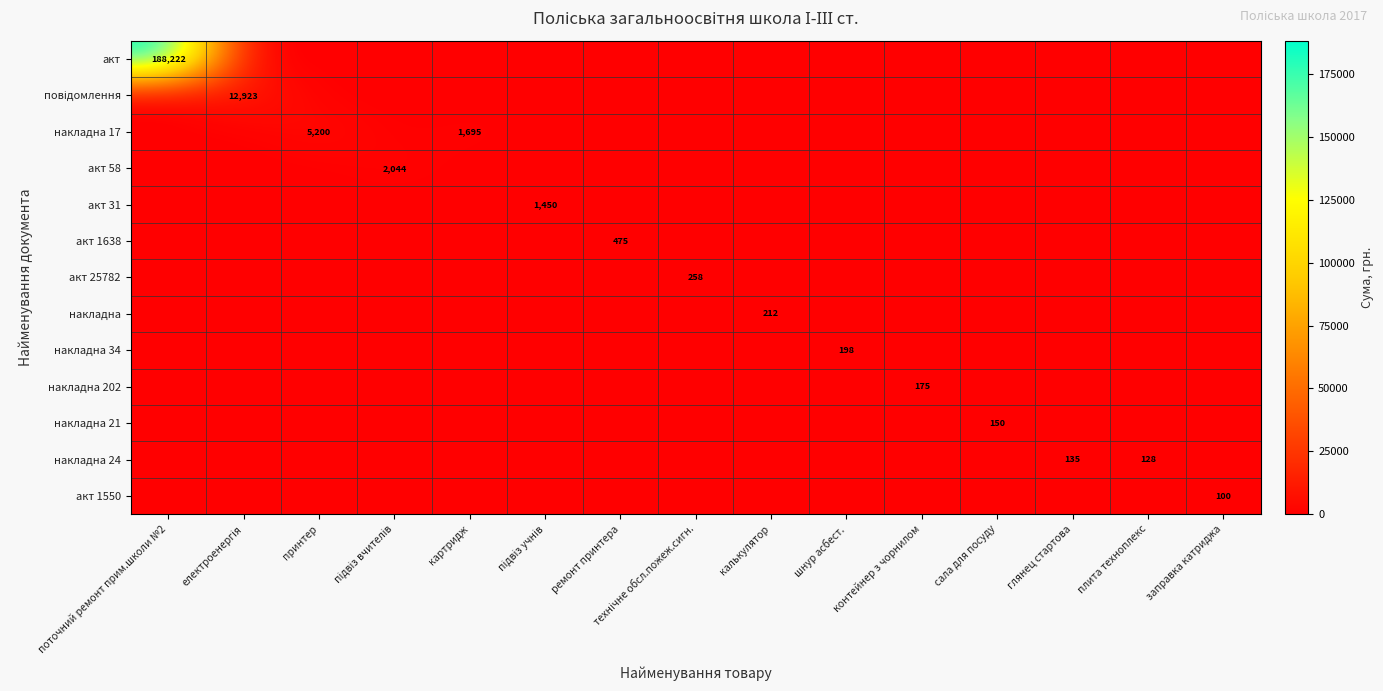

Count the number of data series in this chart.

13